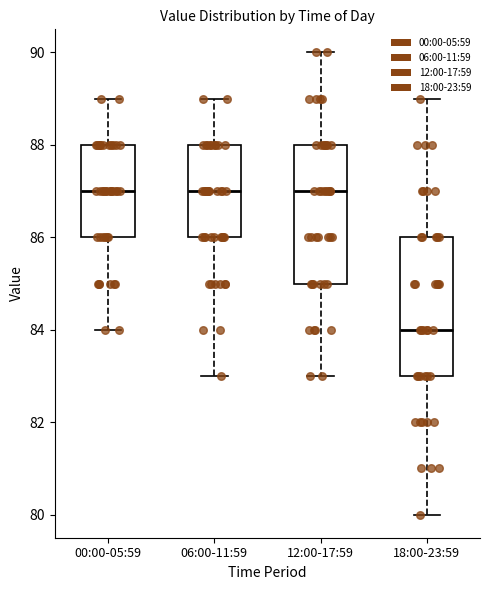

Reading left to right, transcribe this box plot: for each box, give where its median line is, the range the box spans, and where its two whiskers end, as read against the y-axis. The values are not printed on the chart, so give them approximately, as read against the axis.

00:00-05:59: median 87, box 86 to 88, whiskers 84 to 89
06:00-11:59: median 87, box 86 to 88, whiskers 83 to 89
12:00-17:59: median 87, box 85 to 88, whiskers 83 to 90
18:00-23:59: median 84, box 83 to 86, whiskers 80 to 89